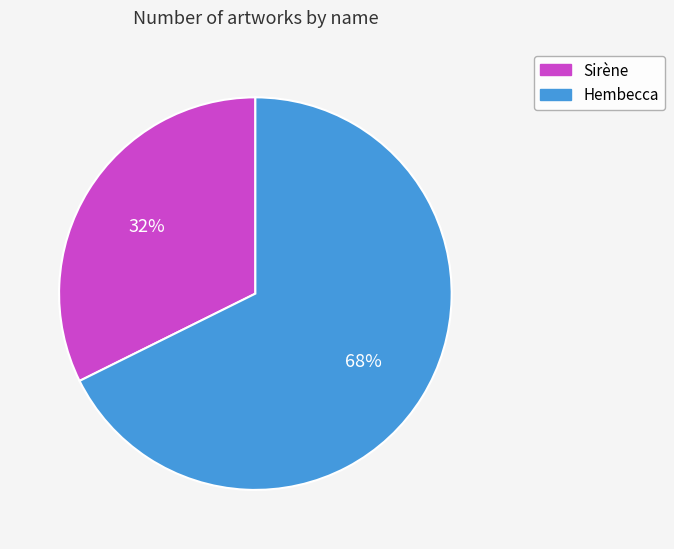

Between Hembecca and Sirène, which is larger?

Hembecca